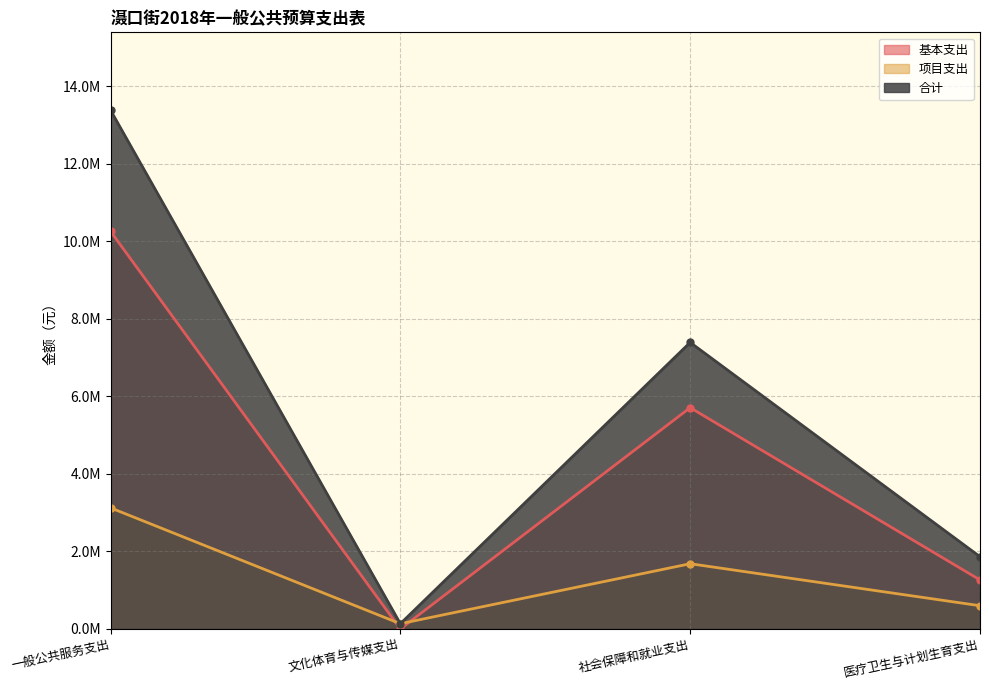

List the labels in order of 项目支出 value, largest first.

一般公共服务支出, 社会保障和就业支出, 医疗卫生与计划生育支出, 文化体育与传媒支出